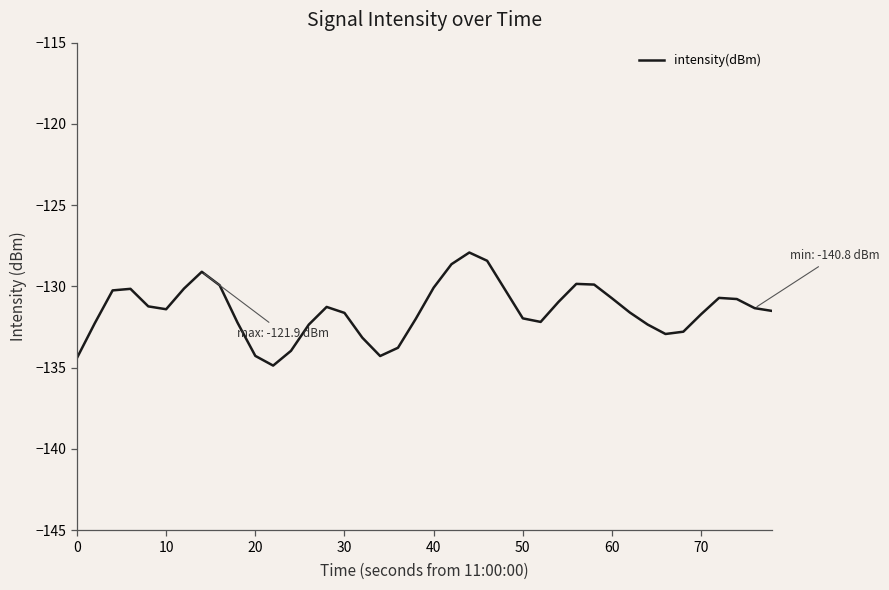

True or false: the data has more than 1 interior local peaks.

True